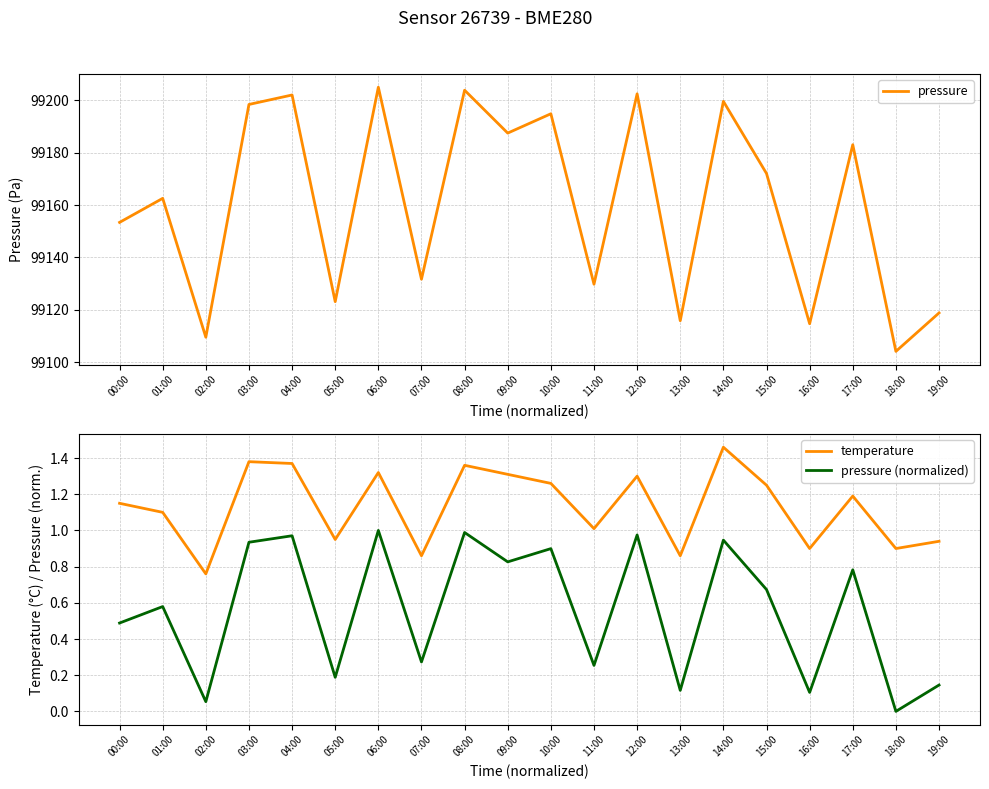

Reading left to right, transcribe all the data shown in this chart.

pressure: 00:00=99153.4	01:00=99162.6	02:00=99109.5	03:00=99198.4	04:00=99202.1	05:00=99123.1	06:00=99205.0	07:00=99131.7	08:00=99203.9	09:00=99187.5	10:00=99194.9	11:00=99129.8	12:00=99202.5	13:00=99115.8	14:00=99199.6	15:00=99172.1	16:00=99114.7	17:00=99183.1	18:00=99104.1	19:00=99118.8
temperature: 00:00=1.1	01:00=1.1	02:00=0.8	03:00=1.4	04:00=1.4	05:00=0.9	06:00=1.3	07:00=0.9	08:00=1.4	09:00=1.3	10:00=1.3	11:00=1.0	12:00=1.3	13:00=0.9	14:00=1.5	15:00=1.2	16:00=0.9	17:00=1.2	18:00=0.9	19:00=0.9
pressure (normalized): 00:00=0.5	01:00=0.6	02:00=0.1	03:00=0.9	04:00=1.0	05:00=0.2	06:00=1.0	07:00=0.3	08:00=1.0	09:00=0.8	10:00=0.9	11:00=0.3	12:00=1.0	13:00=0.1	14:00=0.9	15:00=0.7	16:00=0.1	17:00=0.8	18:00=0.0	19:00=0.1